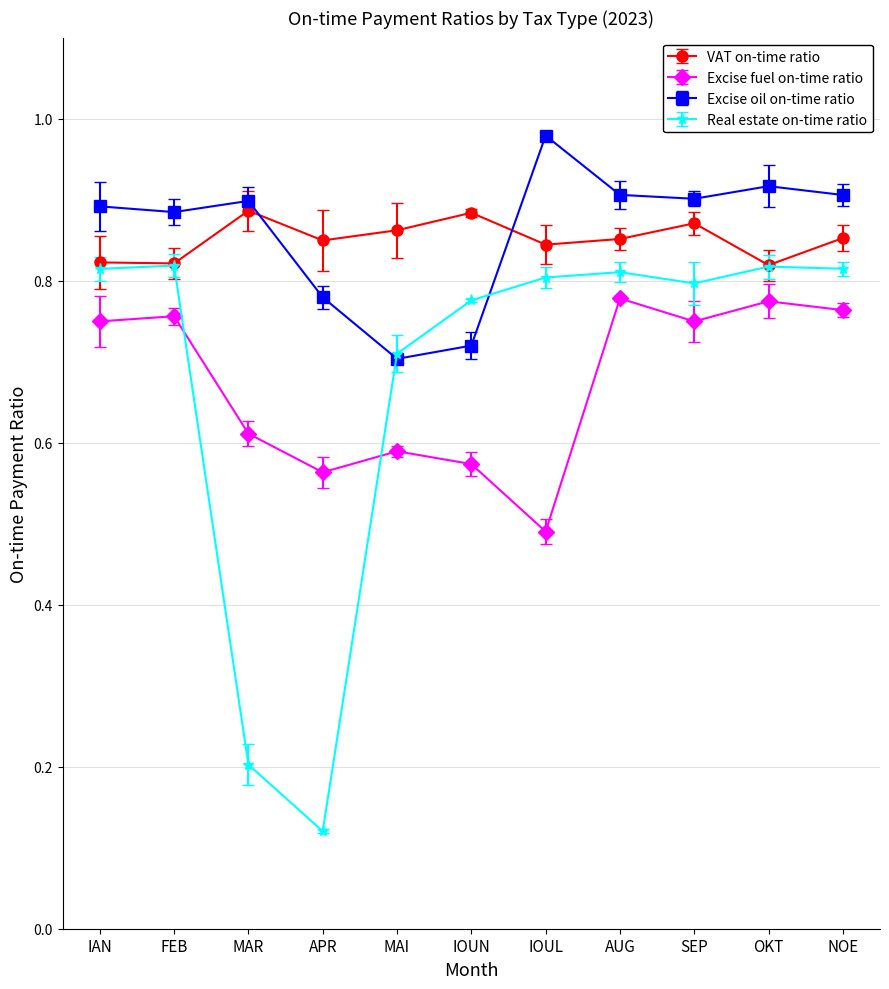

What are all the series names shown in the legend?

VAT on-time ratio, Excise fuel on-time ratio, Excise oil on-time ratio, Real estate on-time ratio